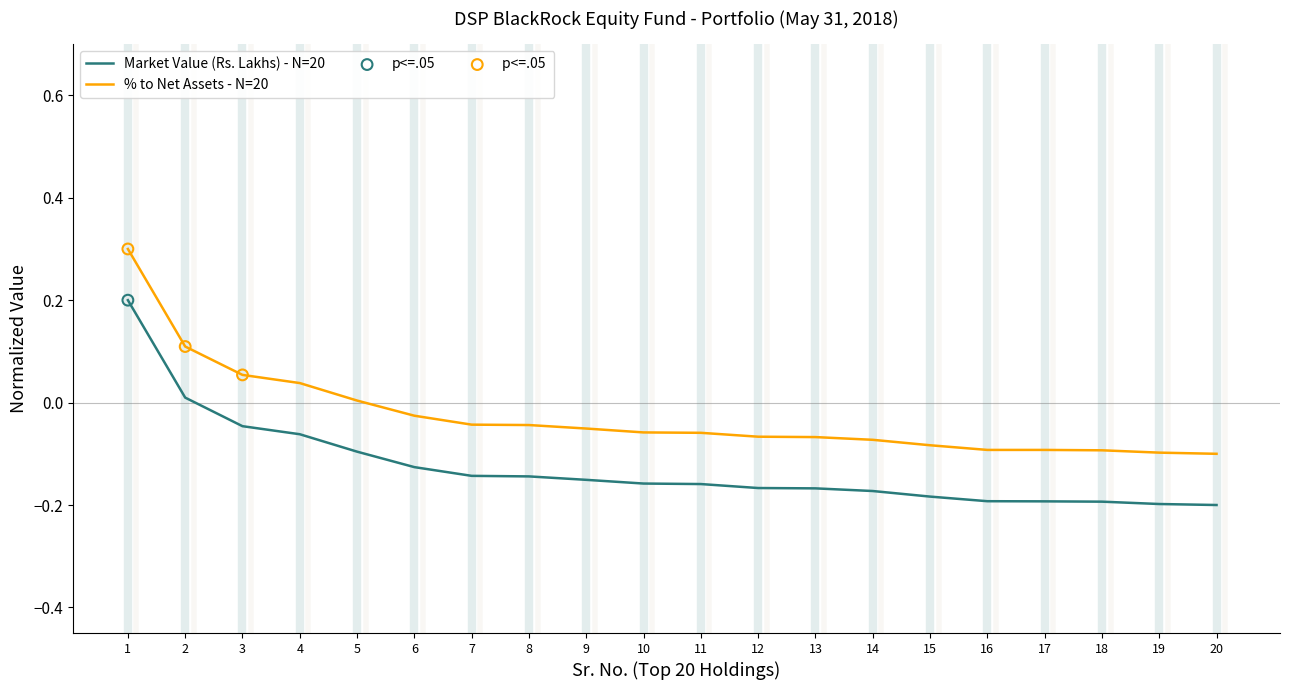

Between 6 and 18, which series saw the biggest shift?

% to Net Assets - N=20